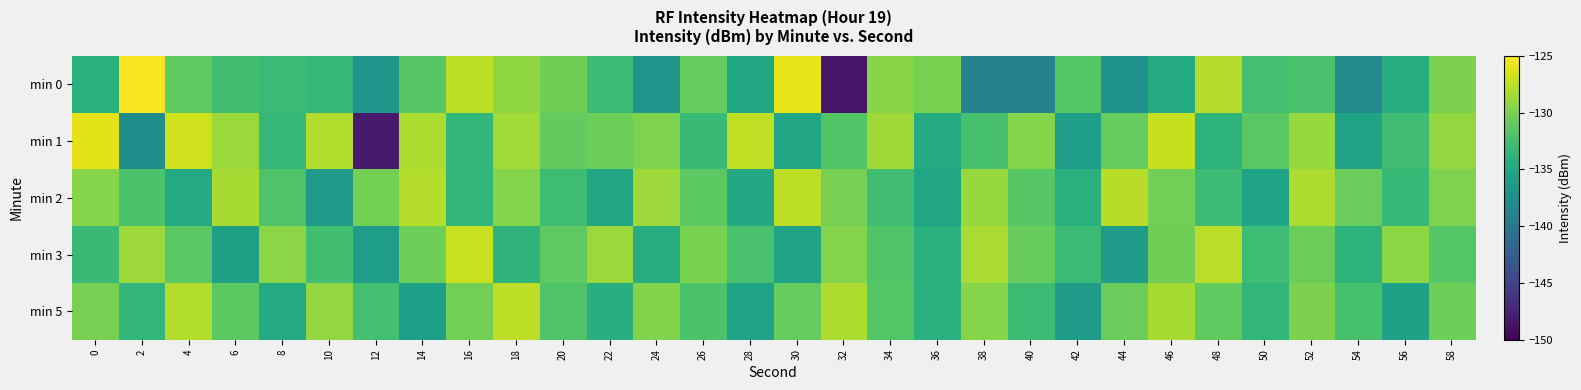

Reading left to right, transcribe all the data shown in this chart.

min 0: 0=-134.0	2=-125.3	4=-131.1	6=-132.5	8=-133.0	10=-133.3	12=-137.0	14=-131.5	16=-127.5	18=-129.2	20=-130.4	22=-132.9	24=-136.9	26=-130.9	28=-135.0	30=-125.9	32=-148.6	34=-129.4	36=-130.0	38=-138.9	40=-138.9	42=-131.6	44=-137.1	46=-134.7	48=-127.8	50=-132.5	52=-132.1	54=-138.1	56=-134.2	58=-130.0
min 1: 0=-126.0	2=-137.8	4=-126.8	6=-128.8	8=-133.3	10=-127.9	12=-148.2	14=-128.0	16=-133.5	18=-128.5	20=-131.0	22=-130.5	24=-129.8	26=-133.1	28=-127.4	30=-135.2	32=-131.8	34=-128.6	36=-134.7	38=-132.3	40=-129.5	42=-136.1	44=-130.9	46=-127.2	48=-133.8	50=-131.4	52=-128.9	54=-135.6	56=-132.7	58=-129.1
min 2: 0=-129.5	2=-132.1	4=-134.7	6=-128.3	8=-131.9	10=-136.5	12=-130.2	14=-127.8	16=-133.4	18=-129.6	20=-132.8	22=-135.1	24=-128.7	26=-131.3	28=-134.9	30=-127.5	32=-130.1	34=-132.7	36=-135.3	38=-128.9	40=-131.5	42=-134.1	44=-127.7	46=-130.3	48=-132.9	50=-135.5	52=-128.1	54=-130.7	56=-133.3	58=-129.8
min 3: 0=-133.2	2=-128.7	4=-131.4	6=-135.8	8=-129.3	10=-132.6	12=-136.0	14=-130.5	16=-127.1	18=-133.7	20=-131.2	22=-128.8	24=-134.4	26=-130.0	28=-132.2	30=-135.4	32=-129.6	34=-131.8	36=-134.0	38=-128.2	40=-130.8	42=-133.0	44=-136.2	46=-130.4	48=-127.6	50=-132.8	52=-130.6	54=-133.8	56=-129.2	58=-131.6
min 5: 0=-130.1	2=-133.5	4=-127.9	6=-131.3	8=-134.7	10=-129.1	12=-132.5	14=-135.9	16=-130.3	18=-127.5	20=-131.9	22=-134.3	24=-129.7	26=-132.1	28=-135.5	30=-130.9	32=-128.1	34=-131.7	36=-134.1	38=-129.5	40=-132.9	42=-136.3	44=-130.7	46=-128.3	48=-131.1	50=-133.5	52=-129.9	54=-132.3	56=-135.7	58=-130.5